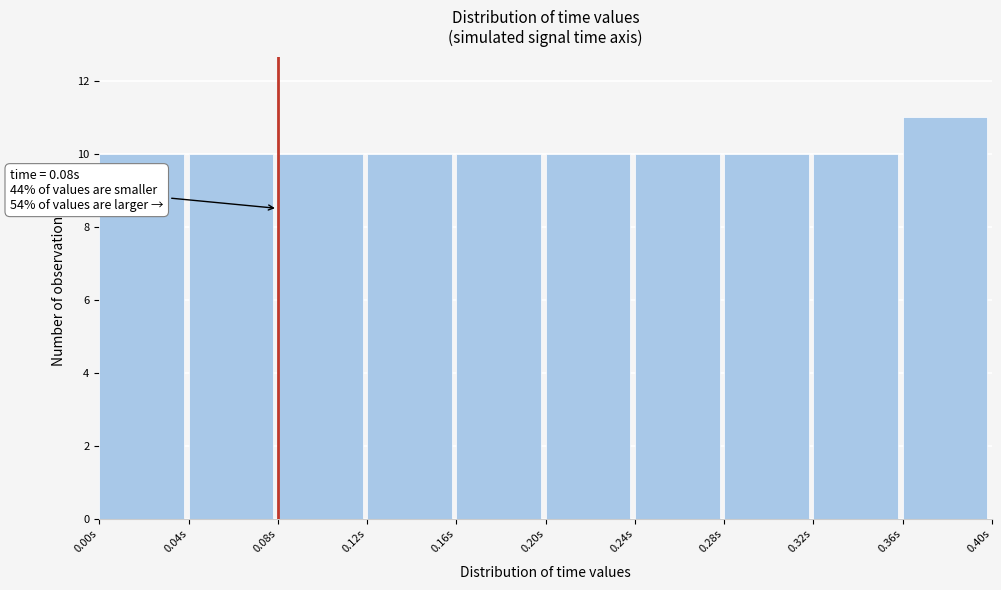

Which range on the x-axis has the tallest bar?

0.36 to 0.40